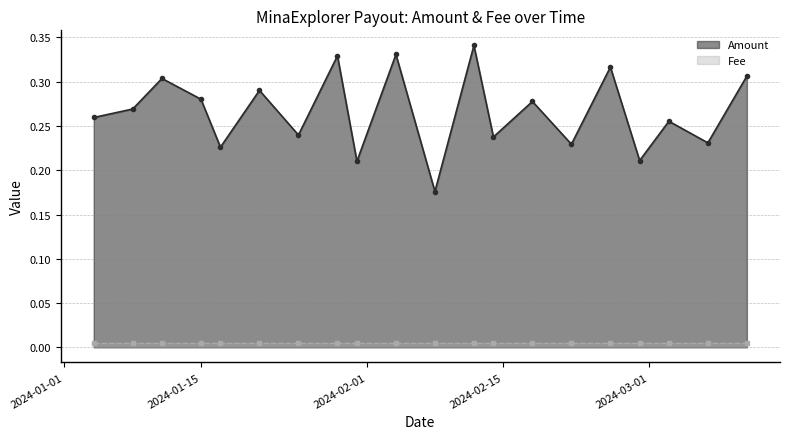

What is the sum of all values?

5.3